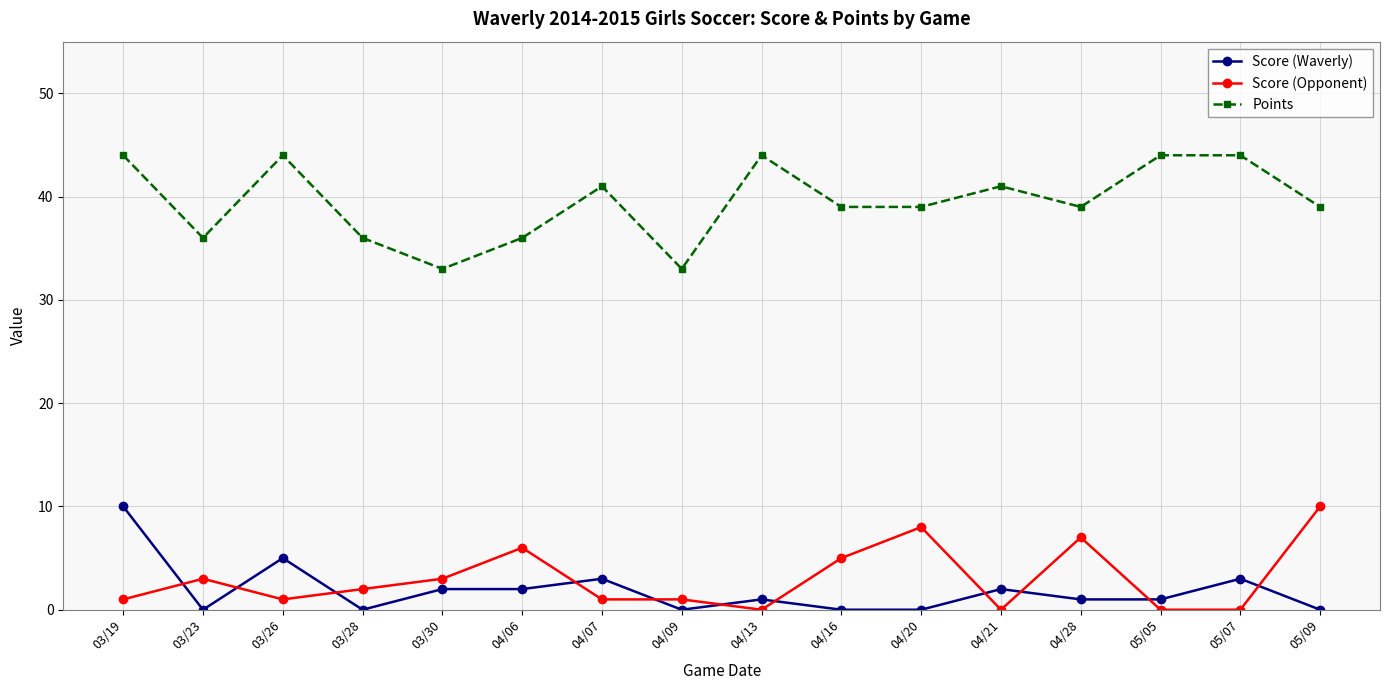

What are all the series names shown in the legend?

Score (Waverly), Score (Opponent), Points